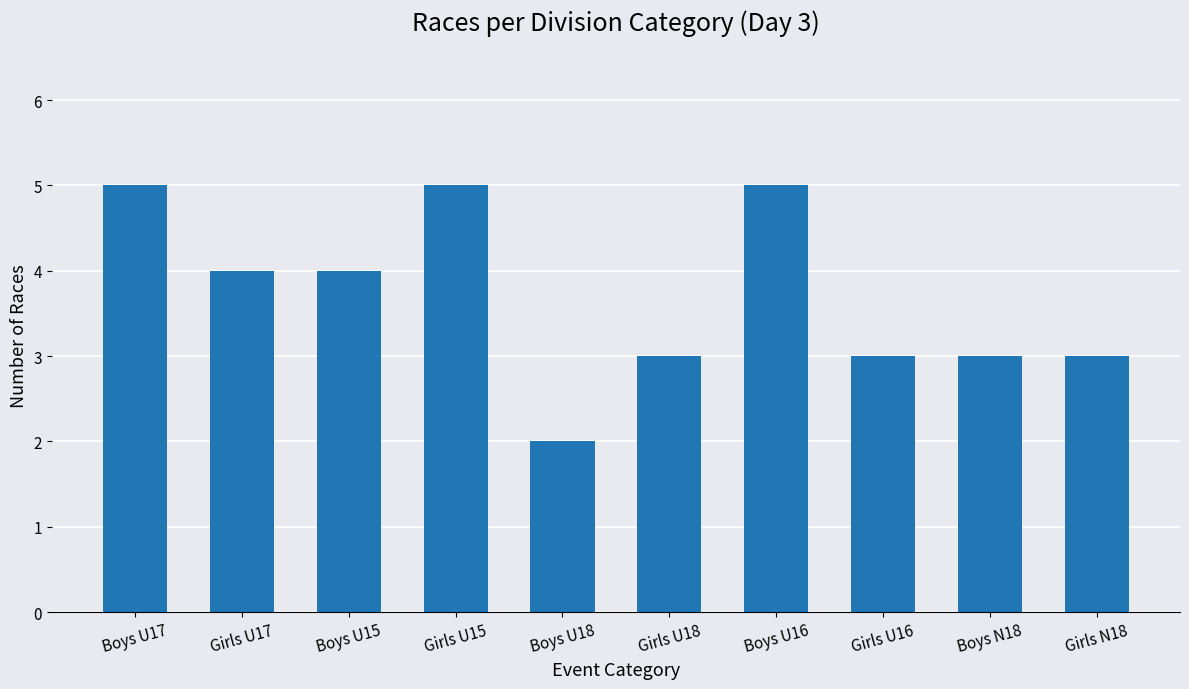

At which label does the data first exceed 4?

Boys U17